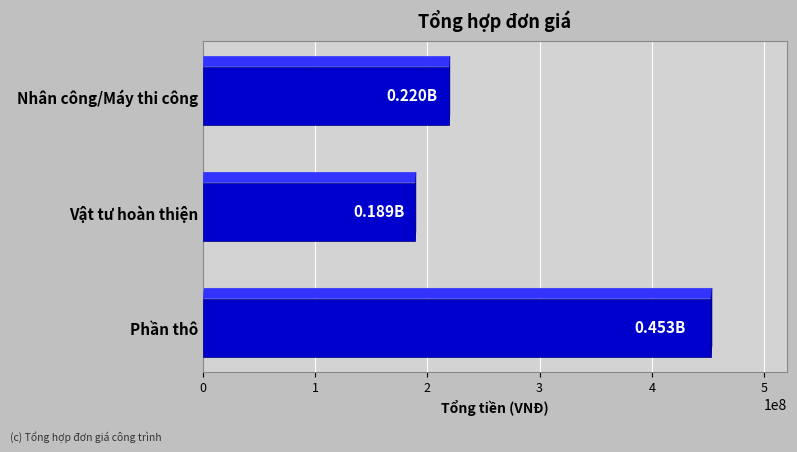

At which category does the chart reach its minimum across all series?

Vật tư hoàn thiện